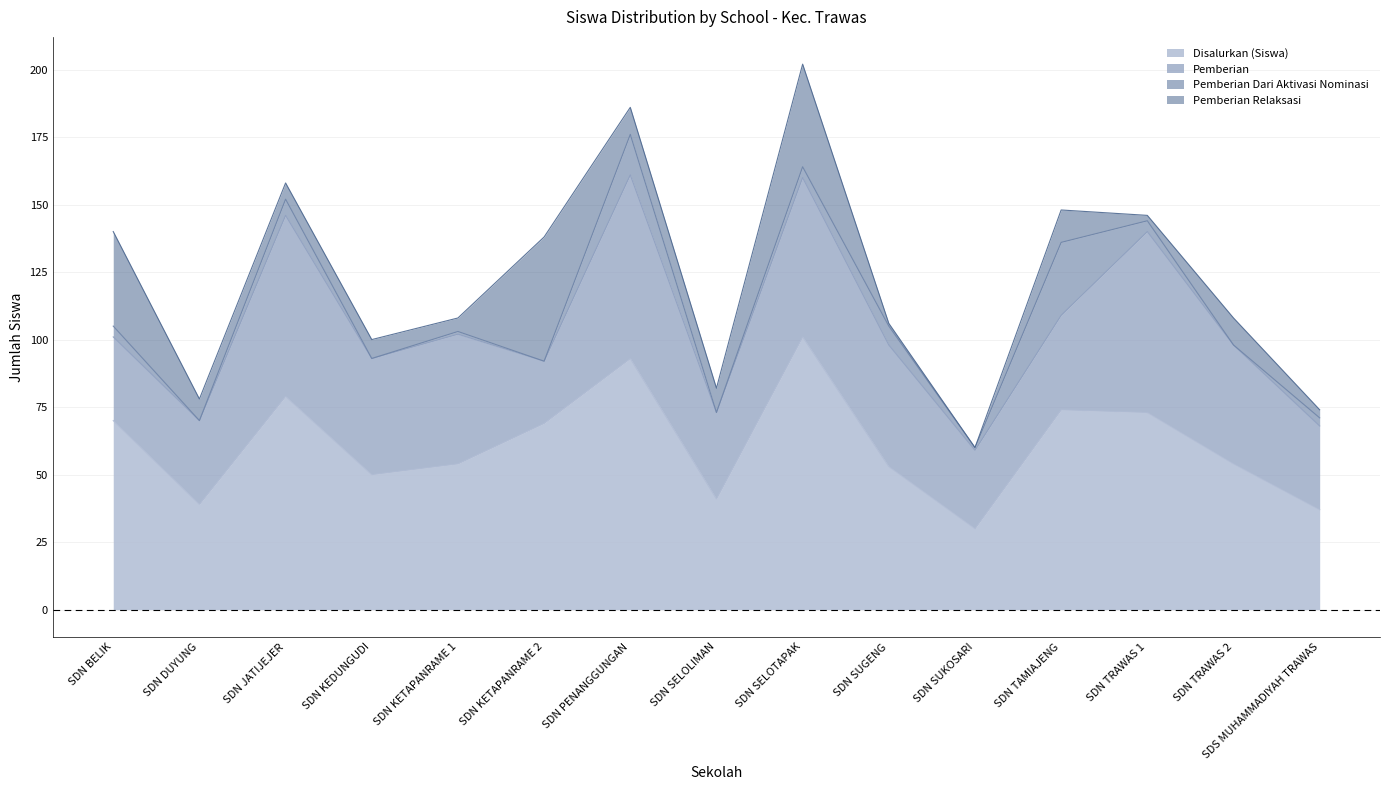

What is the lowest value of the Disalurkan (Siswa) series?

30